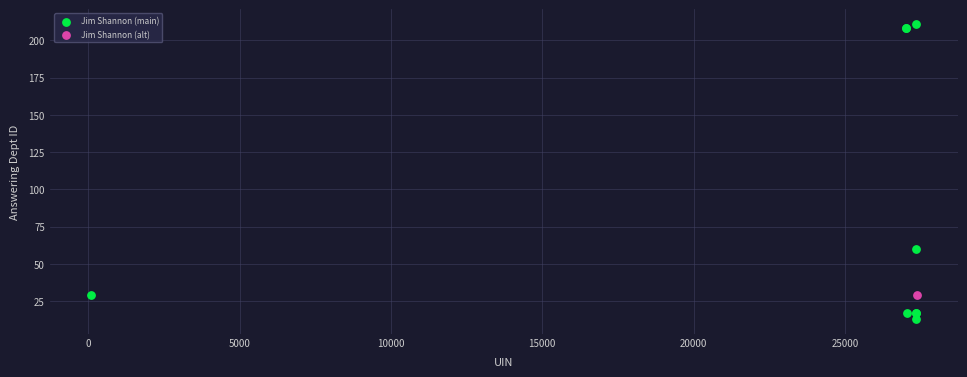

What are all the series names shown in the legend?

Jim Shannon (main), Jim Shannon (alt)